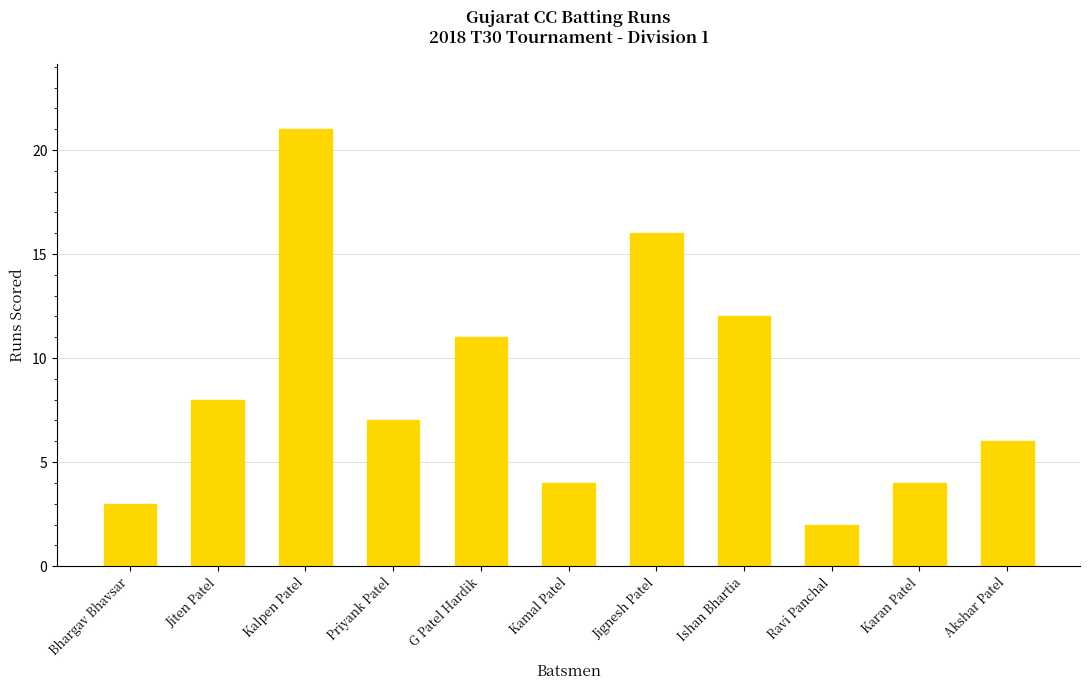

Read the value at Bhargav Bhavsar, to the nearest 5.

5